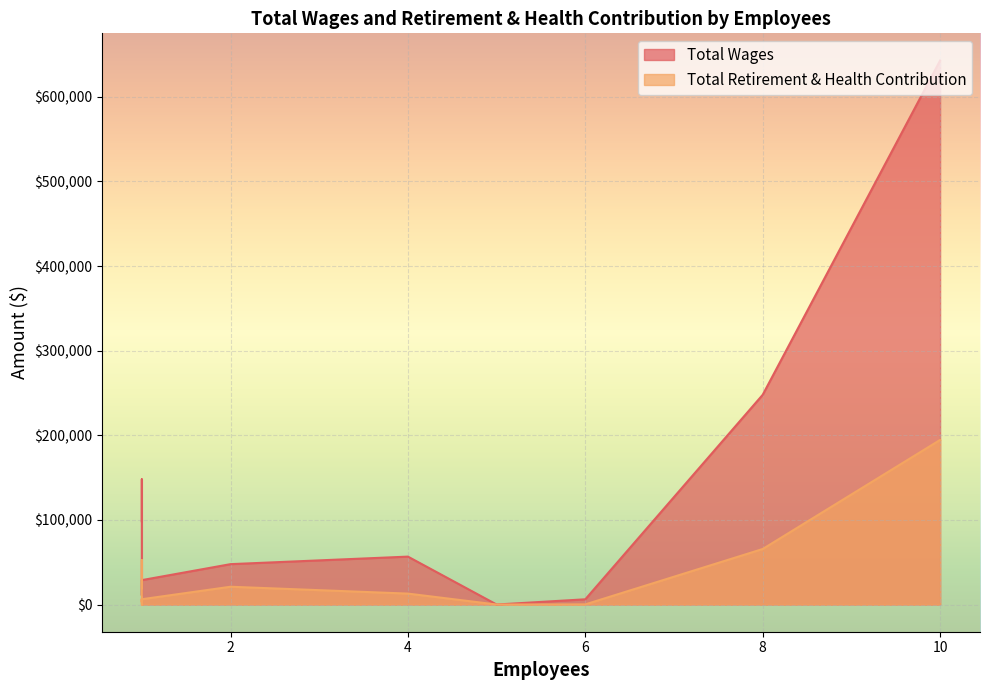

What is the spread (max minus min) of values at 8?

182267